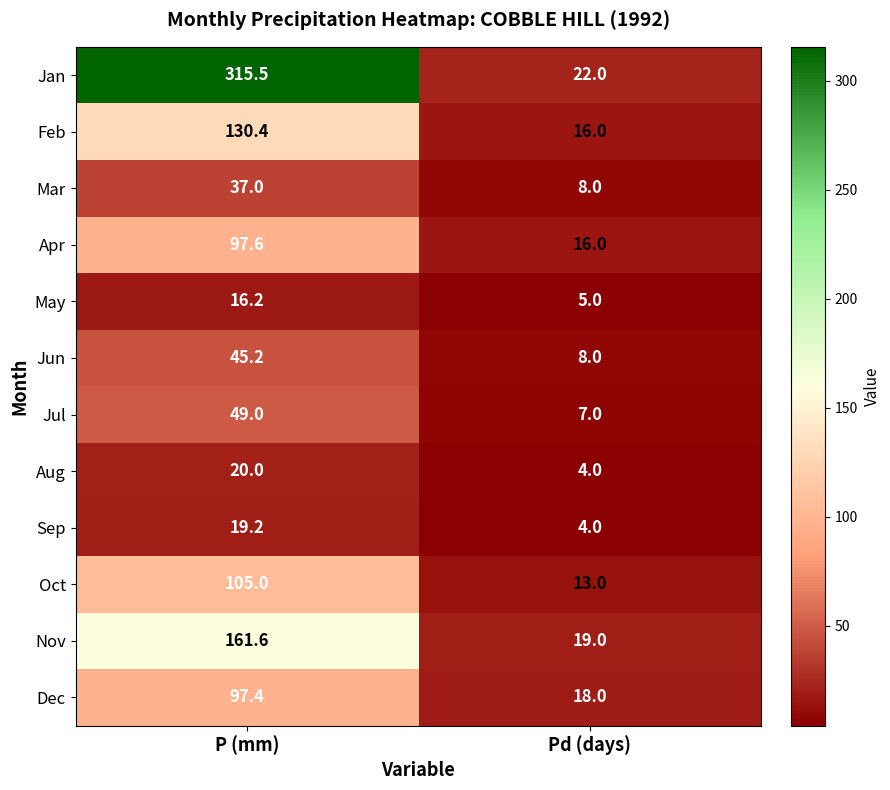

True or false: May has a value of 11.3 at P (mm).

False